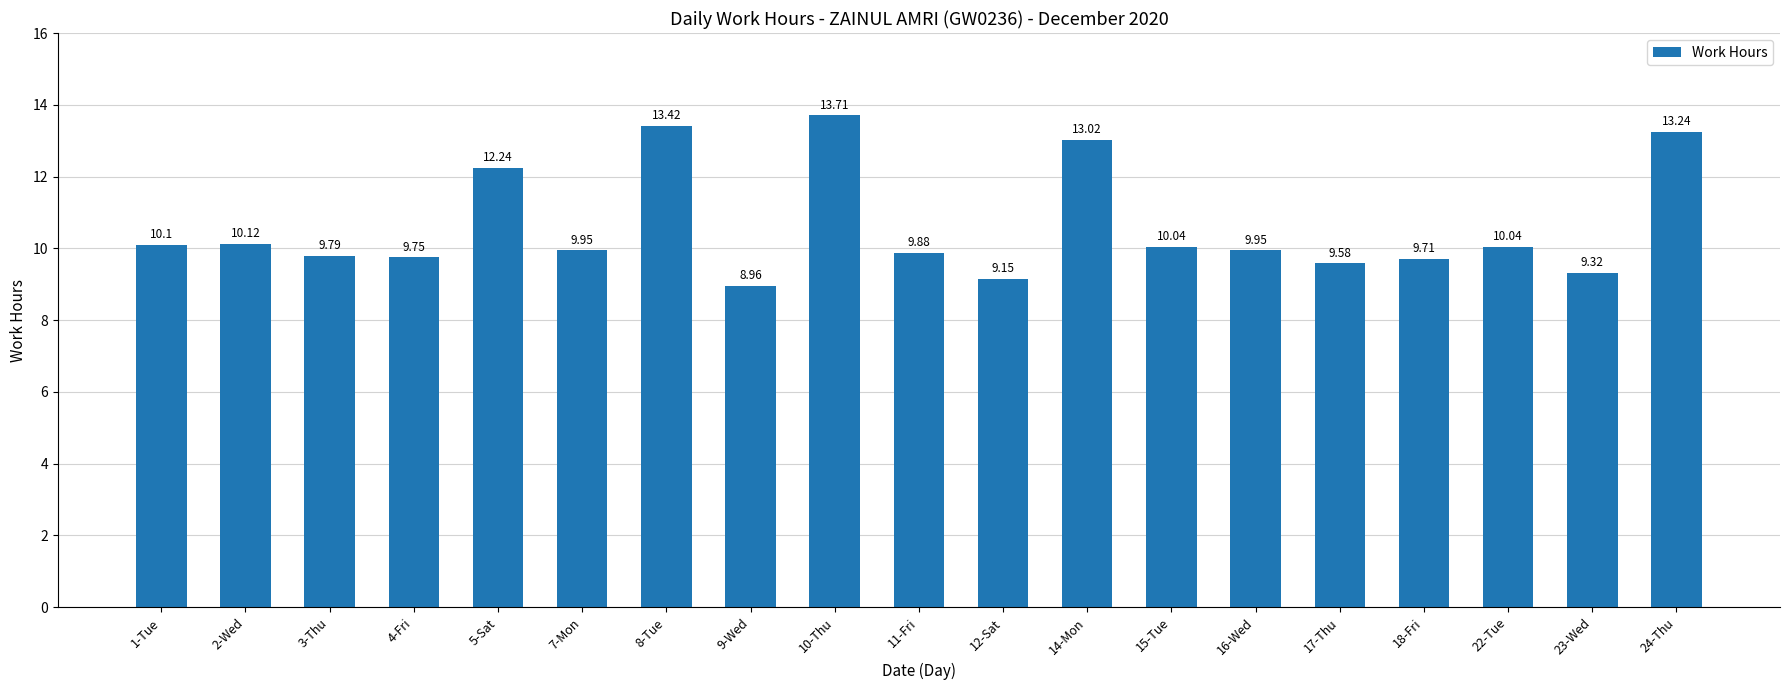

What is the greatest value displayed?

13.7